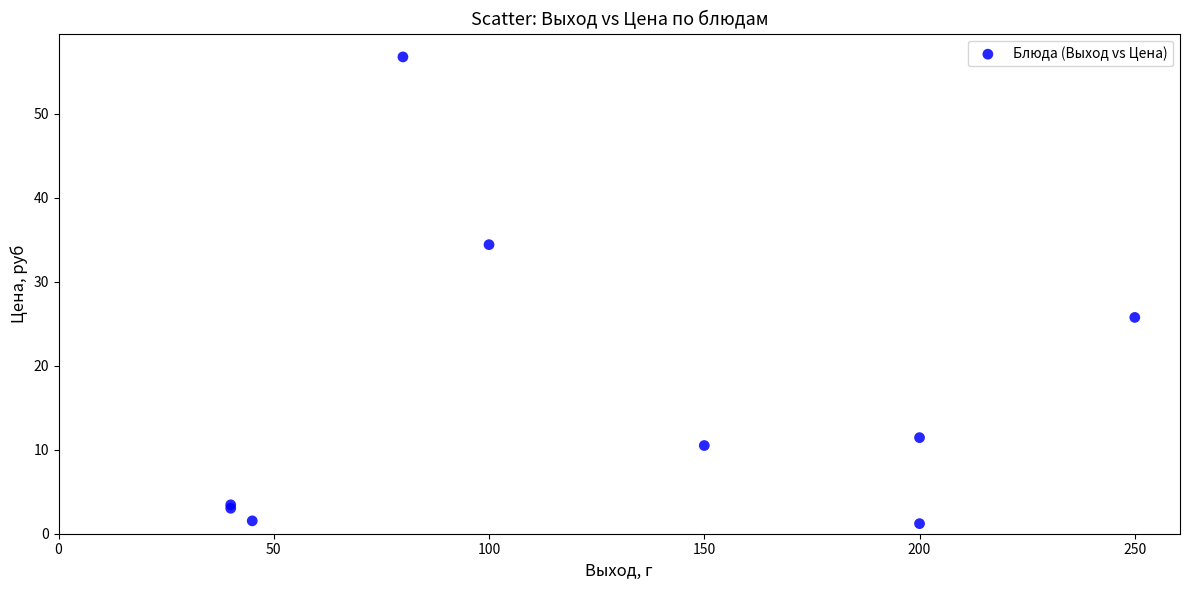

What Y value in the scatter plot is closest to 28?

25.8